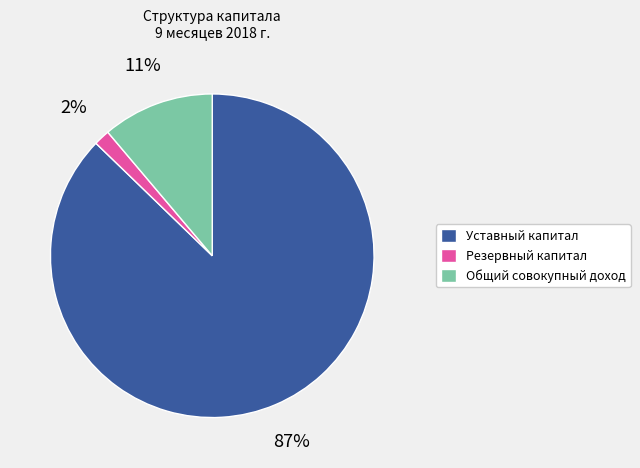

Is it true that Резервный капитал is 2% of the pie?

True